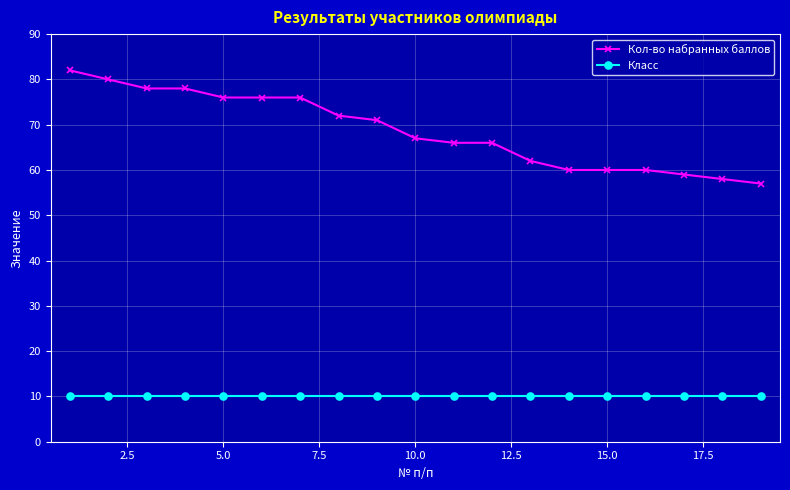

What is the highest value of the Кол-во набранных баллов series?

82